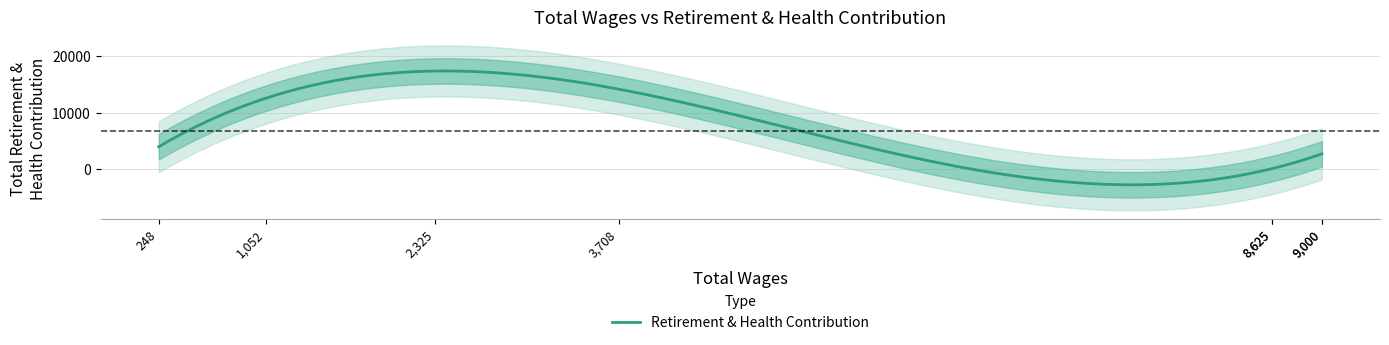

How many series are shown in this chart?

1